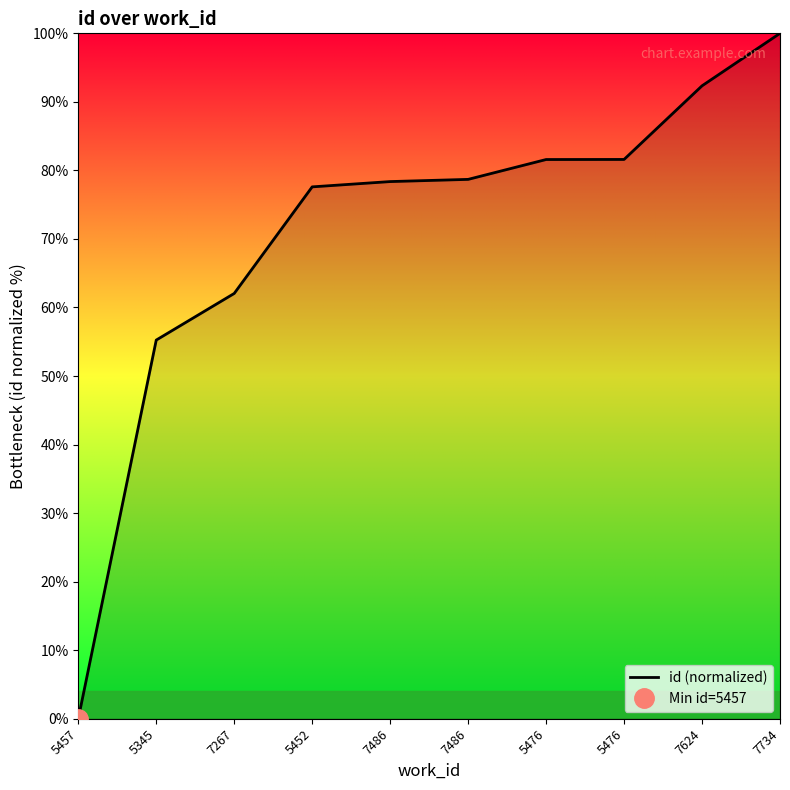

At which label does the data first exceed 78?

7486